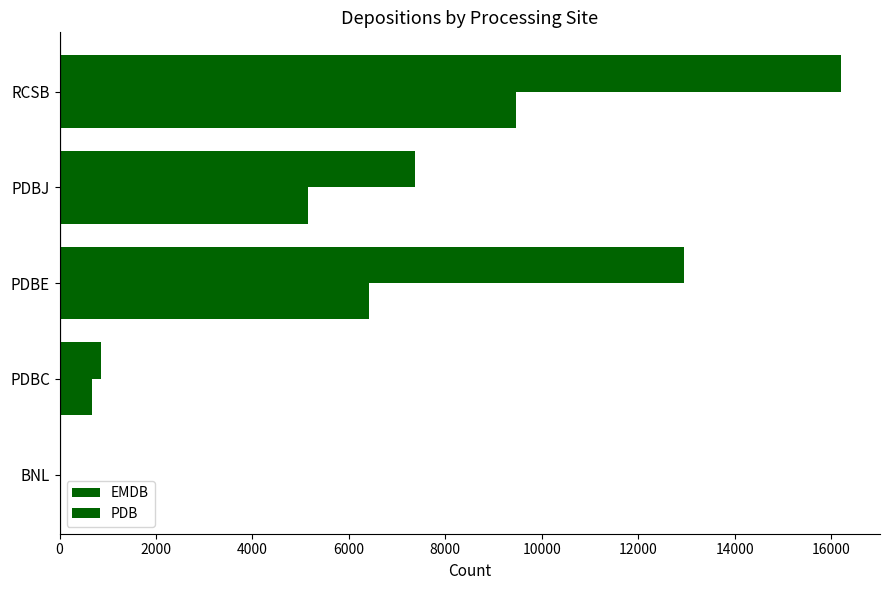

Which series has the largest range (max minus min)?

EMDB